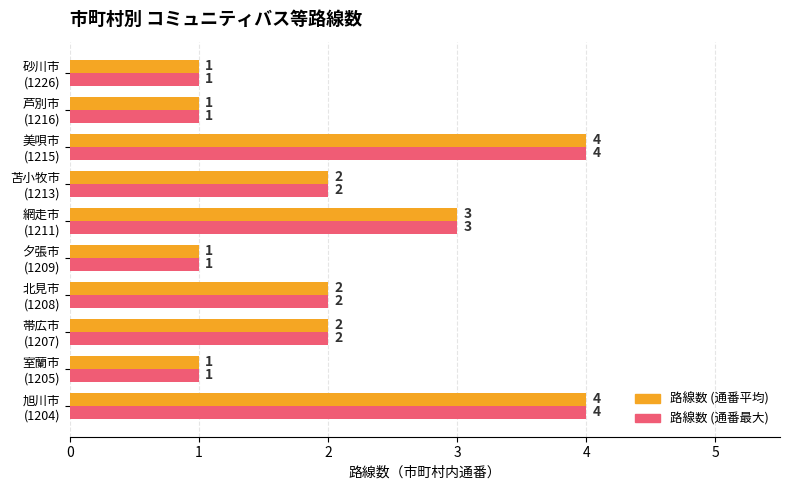

What is the highest value of the 路線数 (通番最大) series?

4